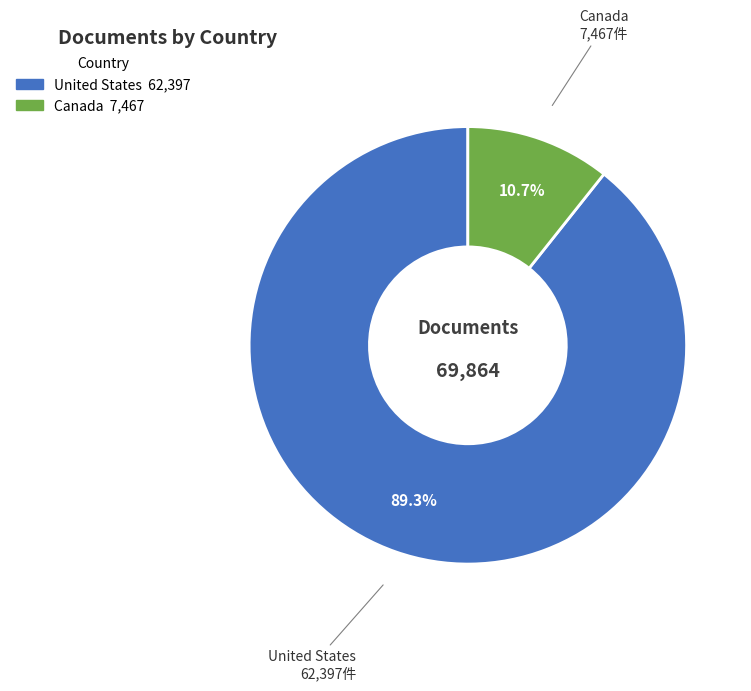

How many segments does this pie chart have?

2